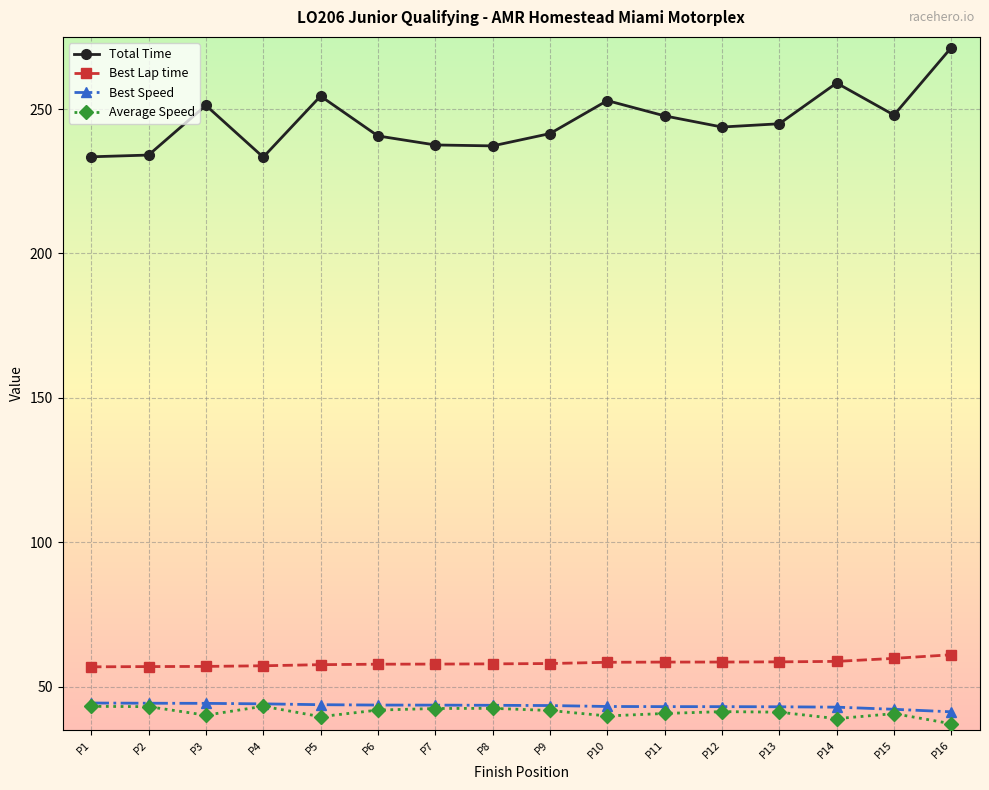

The value of Best Speed at P10 is 71.3. True or false?

False